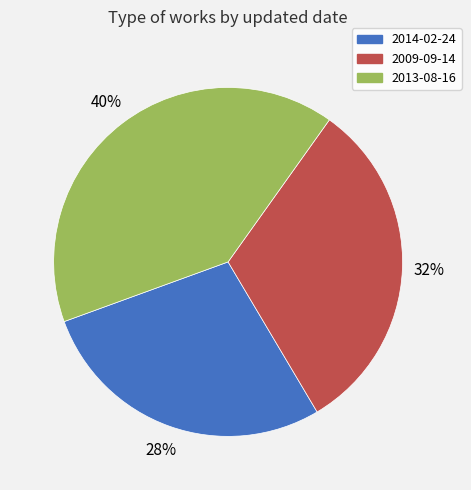

True or false: 2013-08-16 accounts for 53% of the total.

False